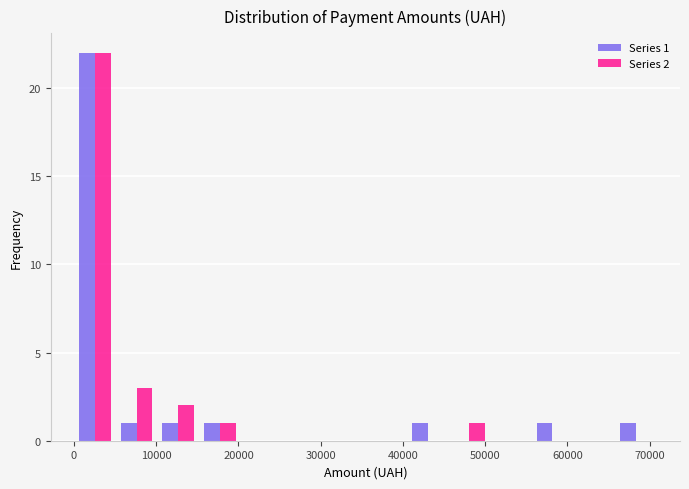

In the Series 1 series, which range on the x-axis has the tallest bar?

0 to 5000